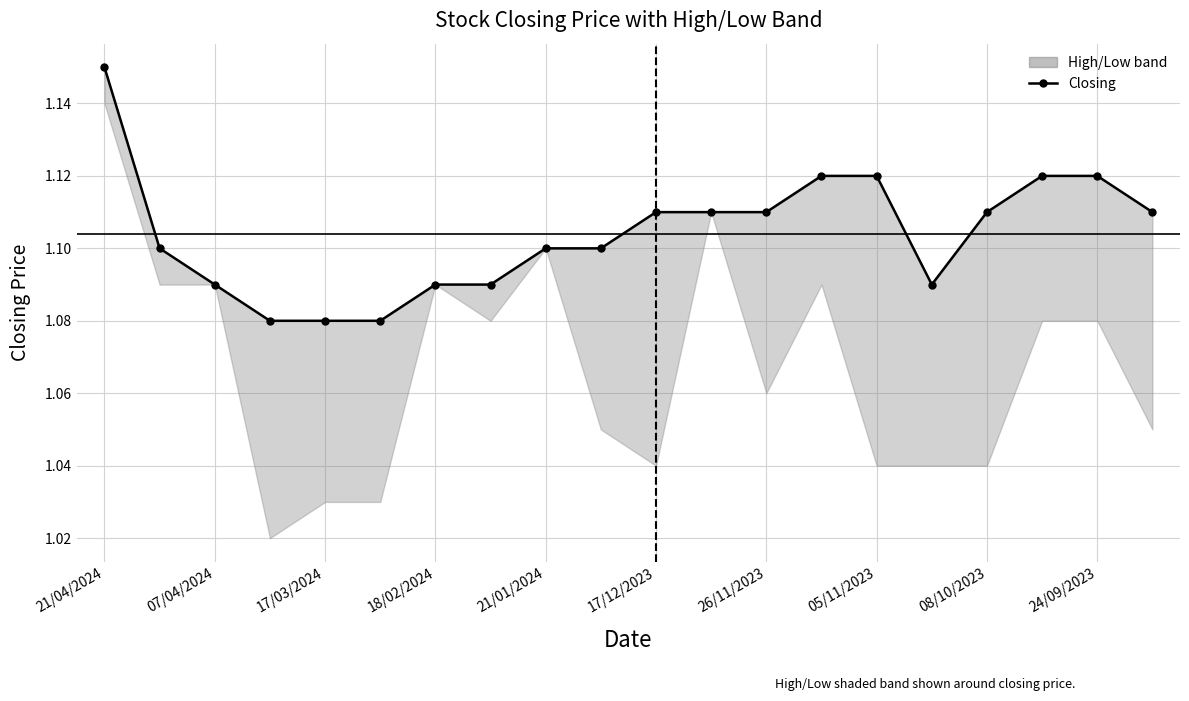

What is the label of the 1st point from the left?

21/04/2024